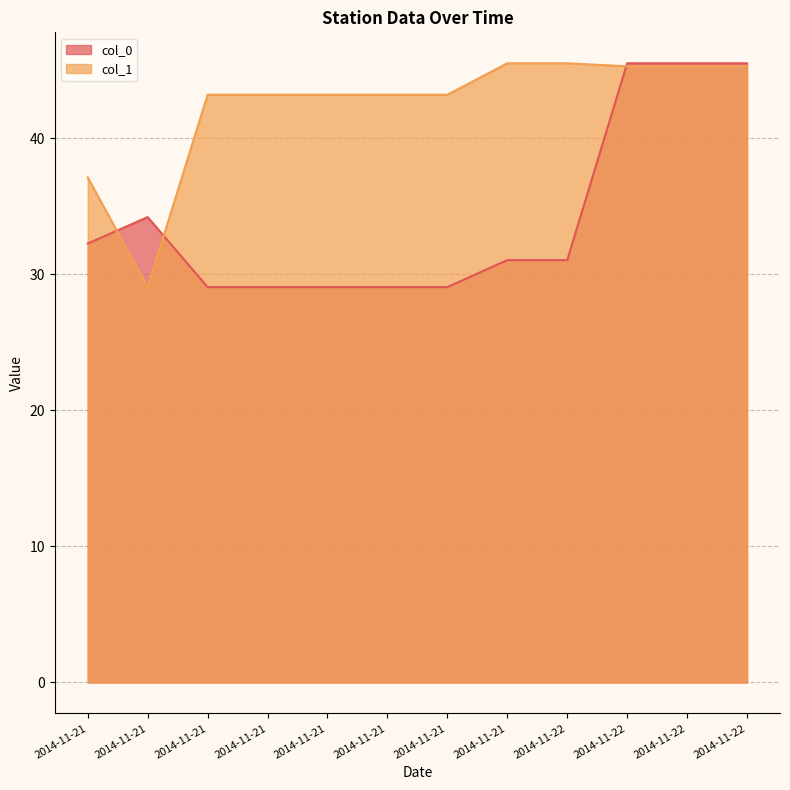

At which category is the sum across all series the highest?

2014-11-22